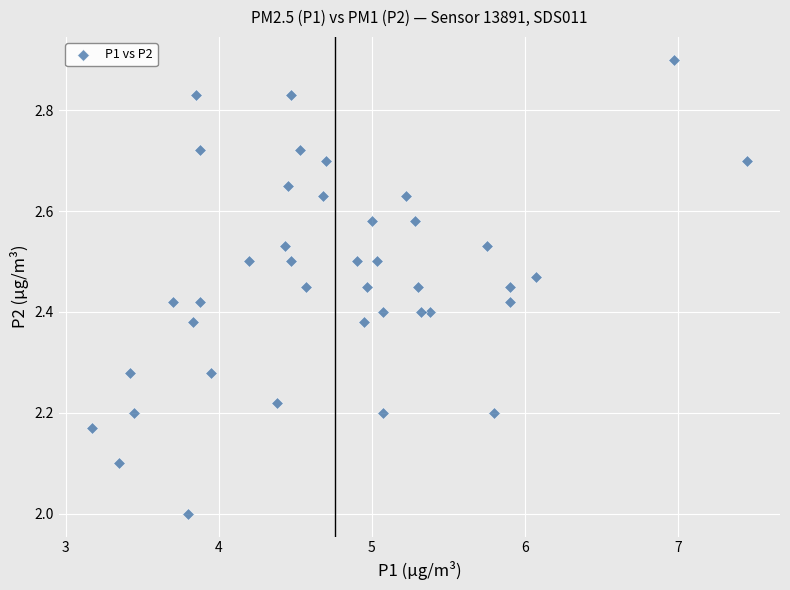

What is the range of X values (max minus min)?

4.3